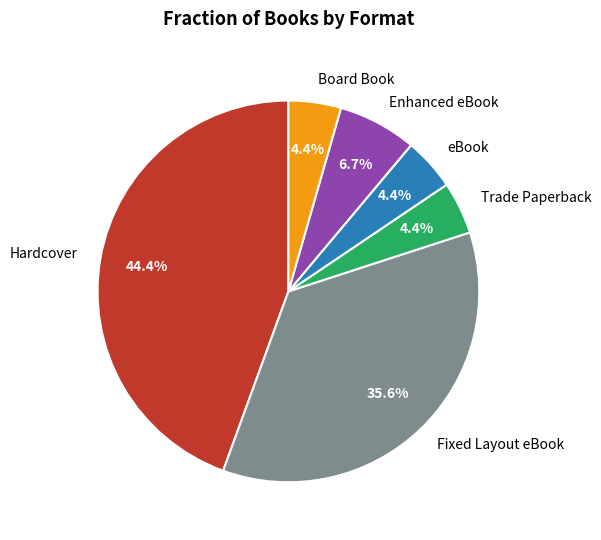

Do Hardcover and Enhanced eBook together represent more than half of the pie?

Yes